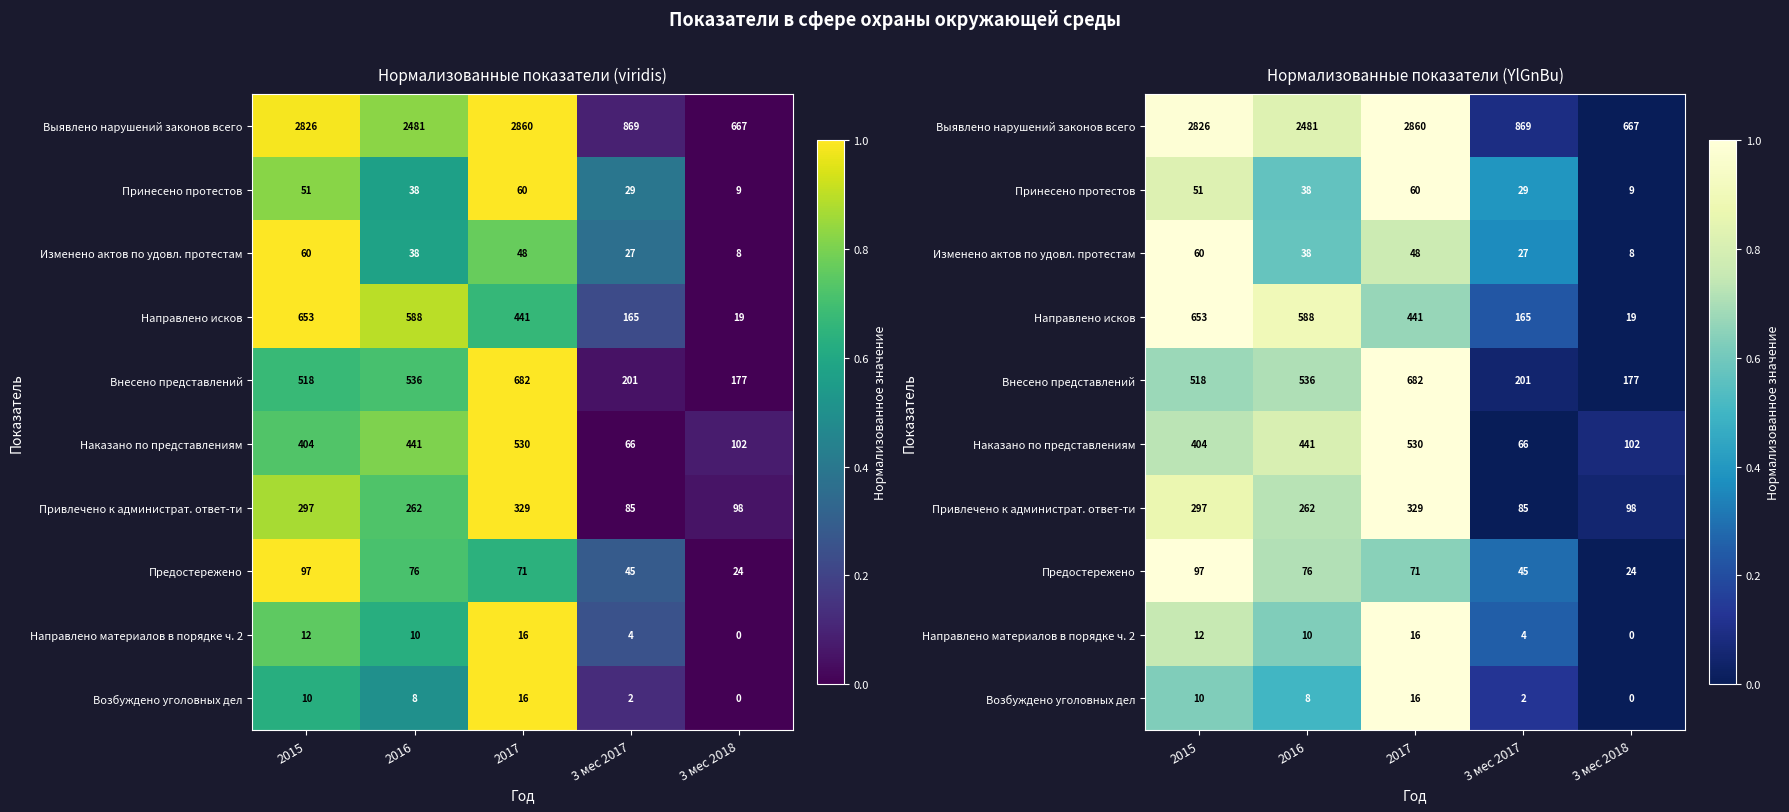

Which series has the largest range (max minus min)?

Выявлено нарушений законов всего